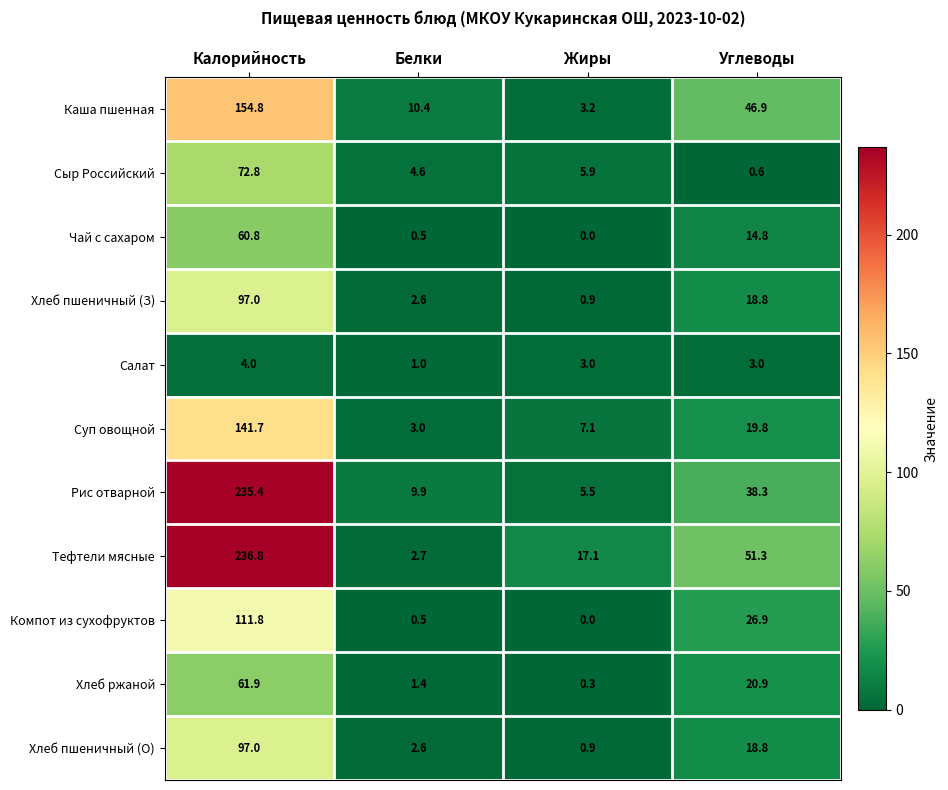

What is the difference between the maximum and minimum values in the Каша пшенная series?

151.6